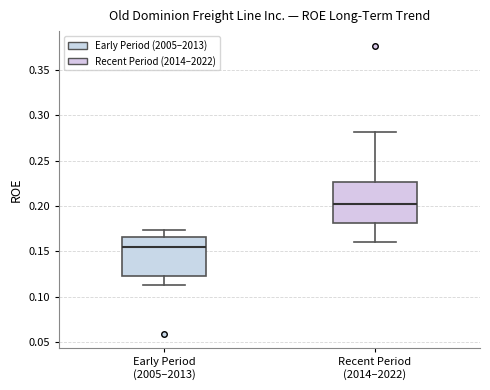

Reading left to right, transcribe this box plot: for each box, give where its median line is, the range the box spans, and where its two whiskers end, as read against the y-axis. The values are not printed on the chart, so give them approximately, as read against the axis.

Early Period (2005–2013): median 0.155, box 0.125 to 0.165, whiskers 0.115 to 0.175
Recent Period (2014–2022): median 0.200, box 0.180 to 0.225, whiskers 0.160 to 0.280